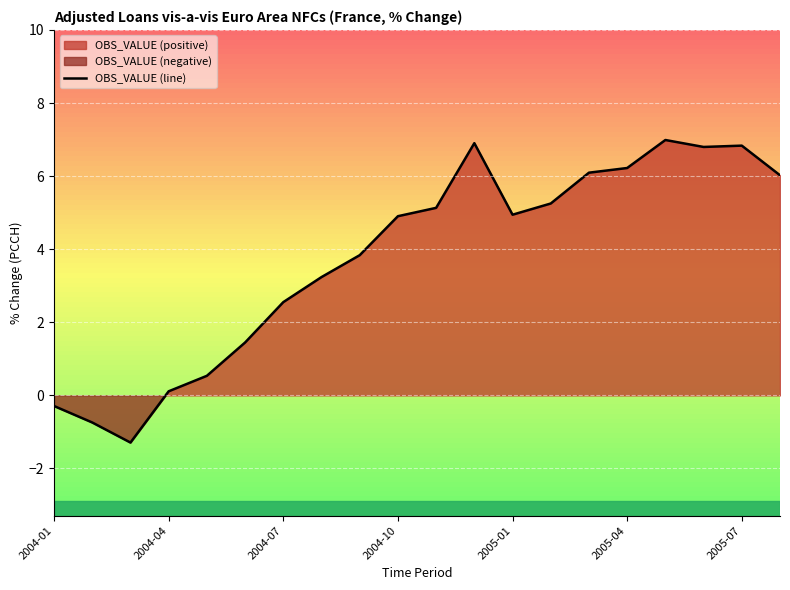

Reading left to right, transcribe all the data shown in this chart.

-0.3	-0.7	-1.3	0.1	0.5	1.4	2.6	3.2	3.8	4.9	5.1	6.9	4.9	5.3	6.1	6.2	7.0	6.8	6.8	6.0